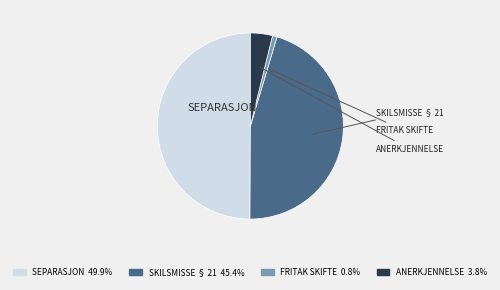

Do ANERKJENNELSE 3.8% and FRITAK SKIFTE 0.8% together represent more than half of the pie?

No